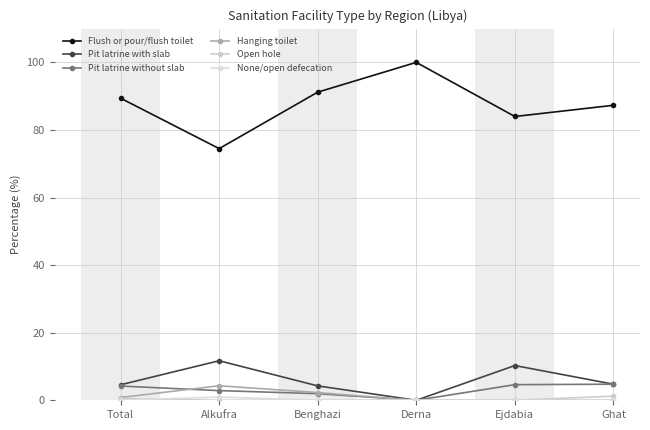

What is the value of the Flush or pour/flush toilet point at the 4th from the left?

100.0